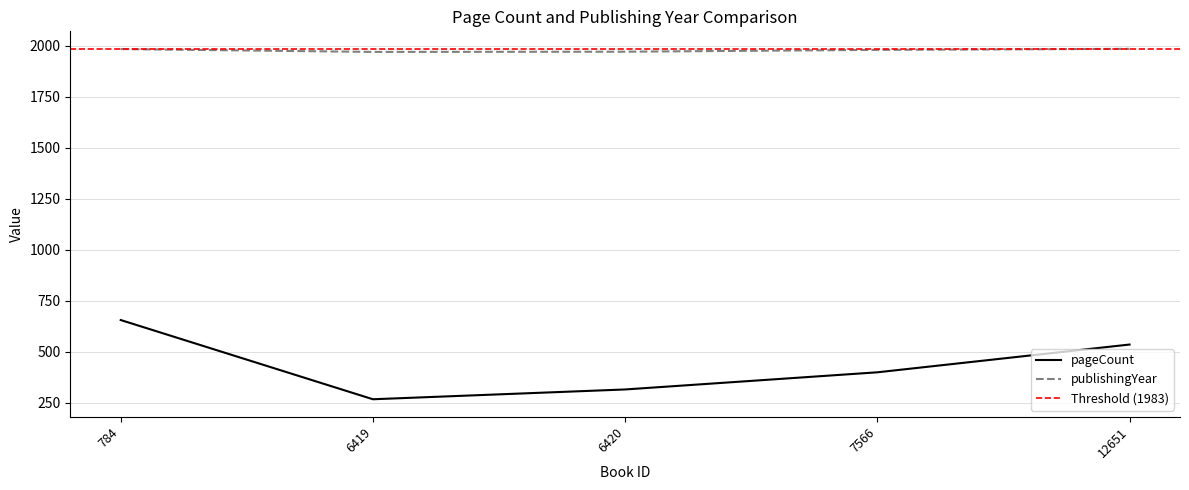

True or false: pageCount and publishingYear cross at least once.

False